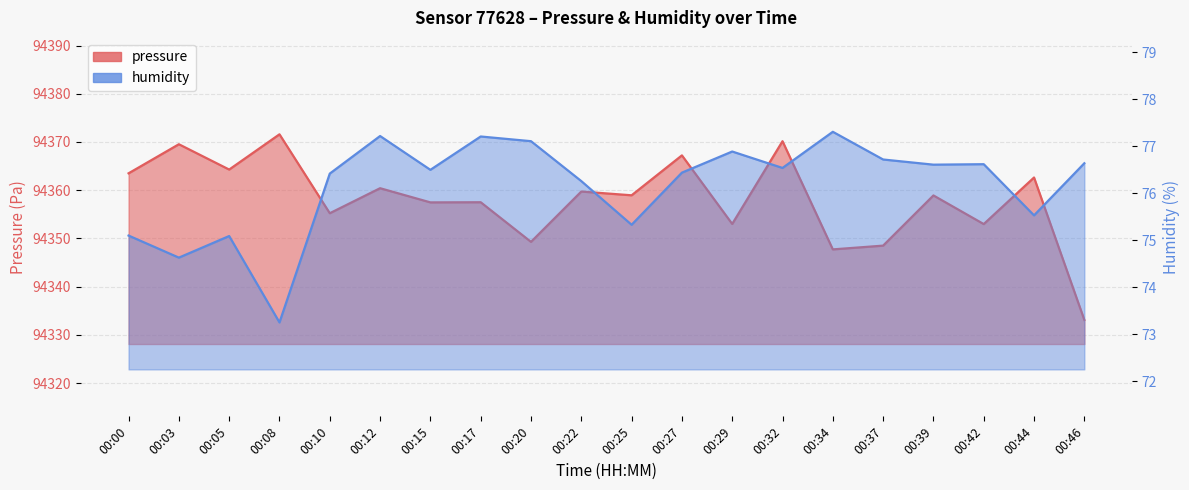

Between 00:34 and 00:37, which is larger?

00:37